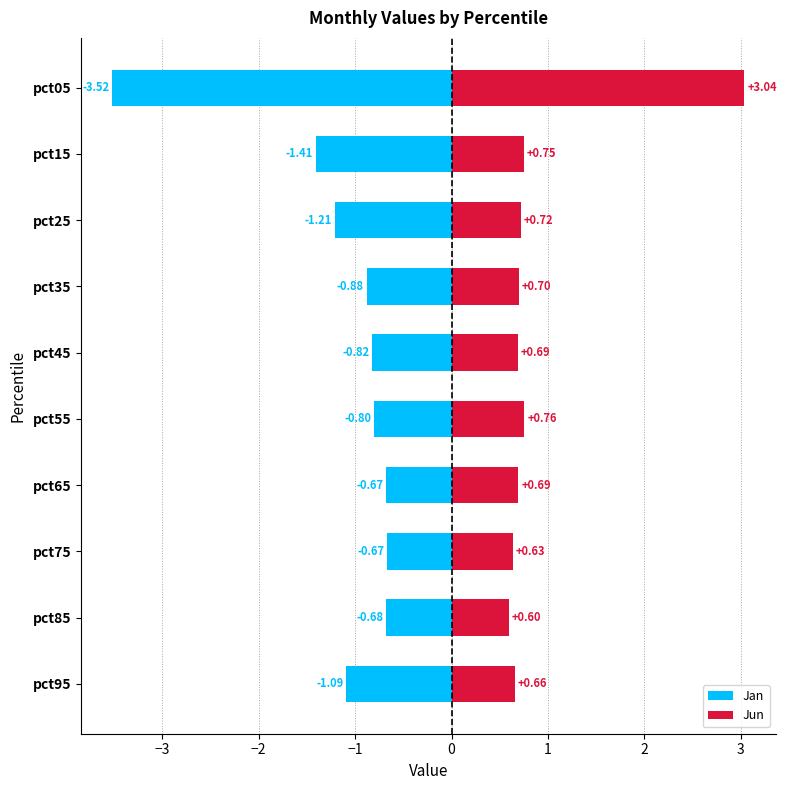

What is the maximum value shown in the chart?

3.0